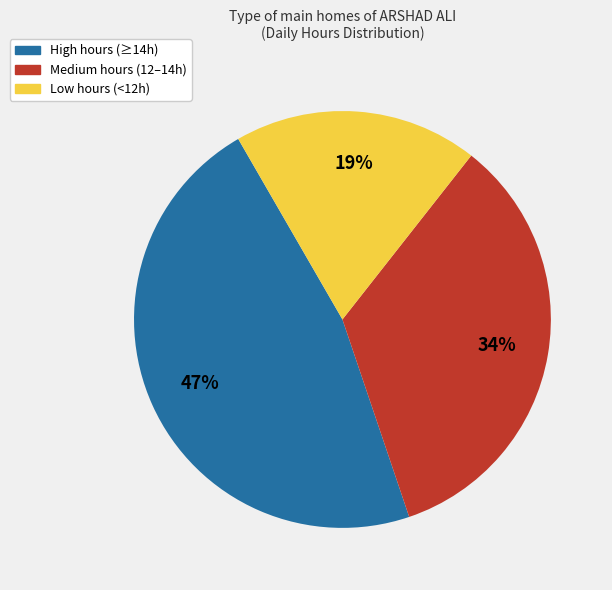

How many slices are in this pie chart?

3